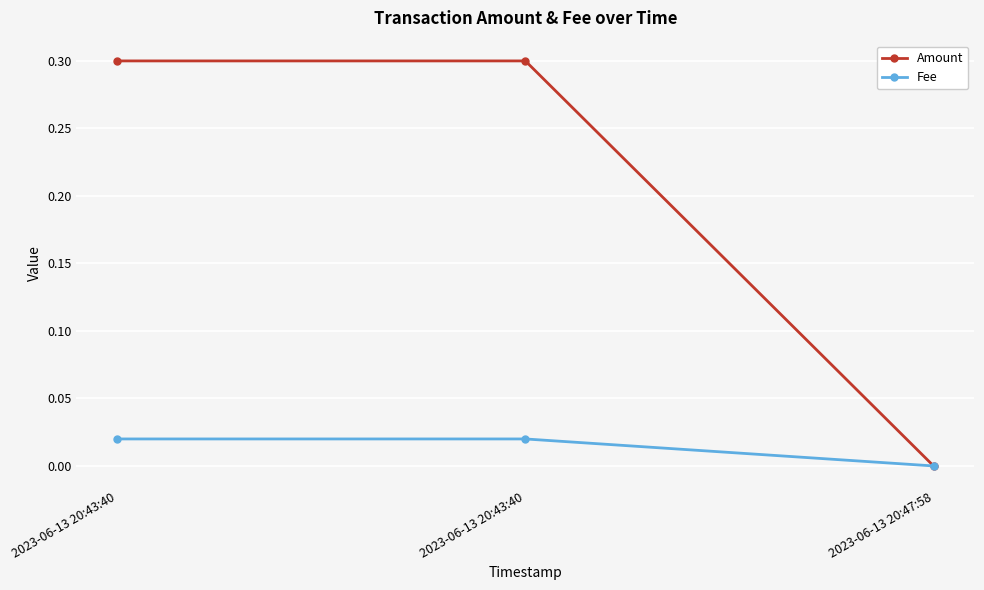

At which category is the sum across all series the highest?

2023-06-13 20:43:40